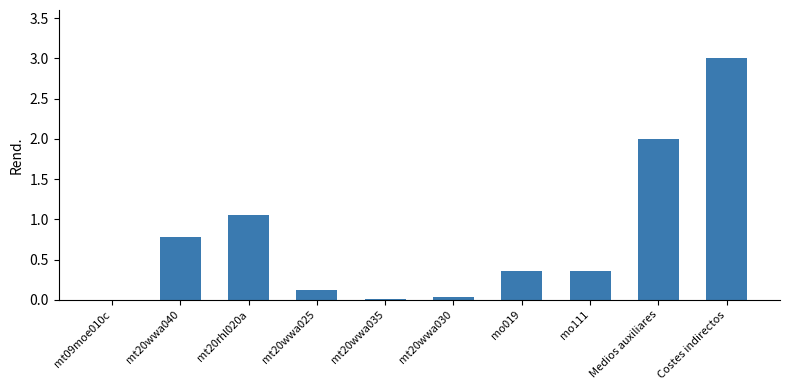

Is it true that the value at mt20wwa030 is 0.0?

True